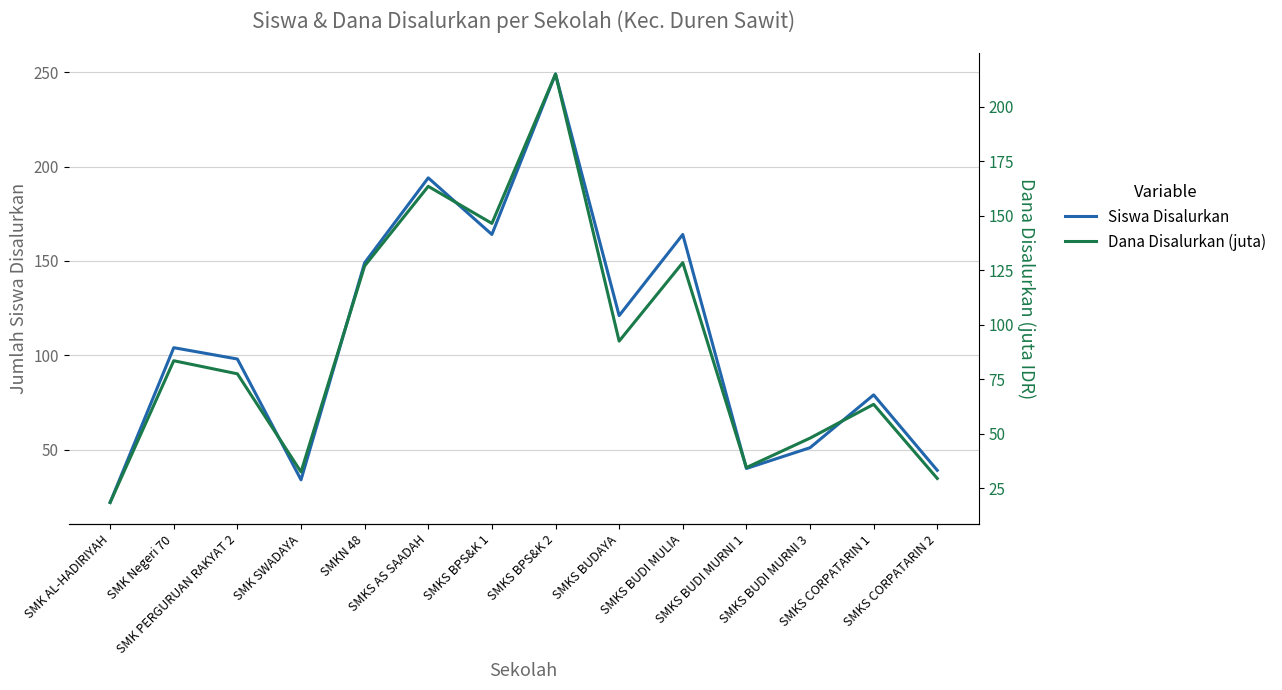

What position from the right is SMKN 48?

10